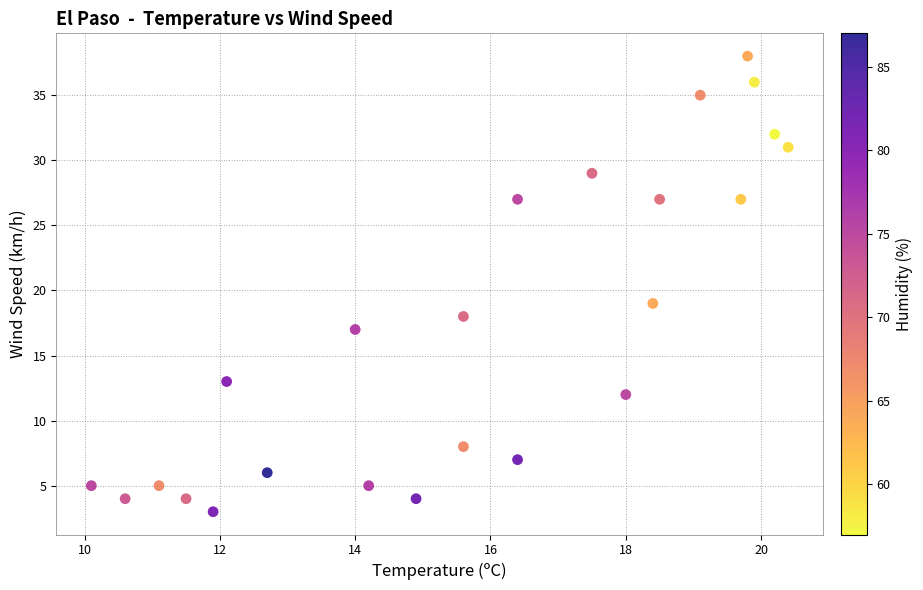

What Y value in the scatter plot is closest to 20?

19